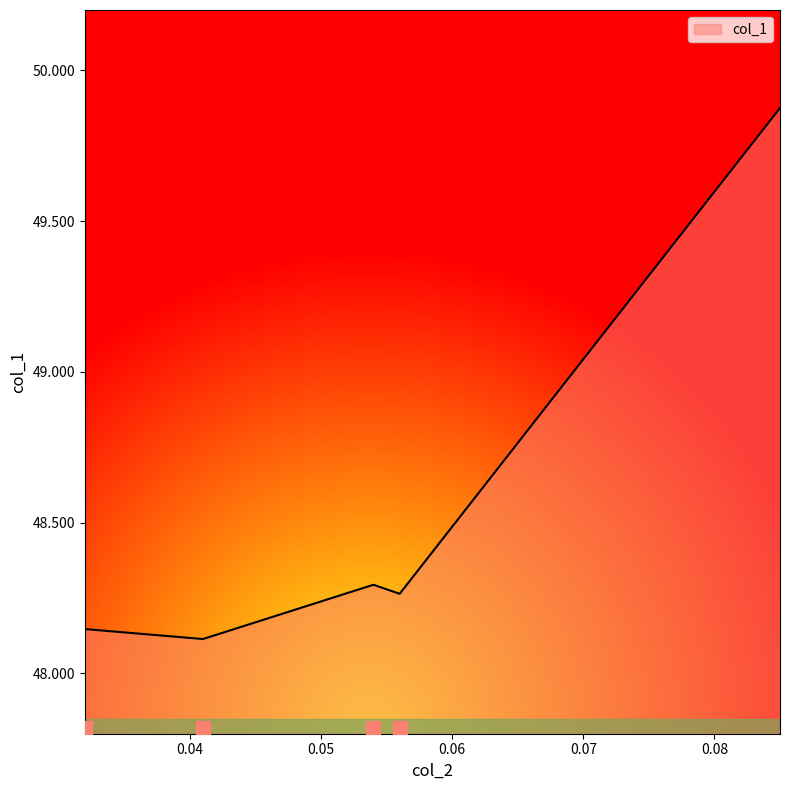

Does the chart display data point markers on the line(s)?

No